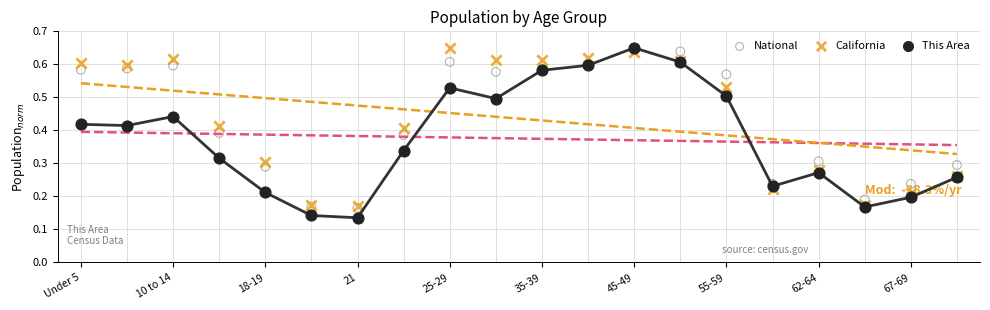

Which series has the widest spread of Y values?

This Area